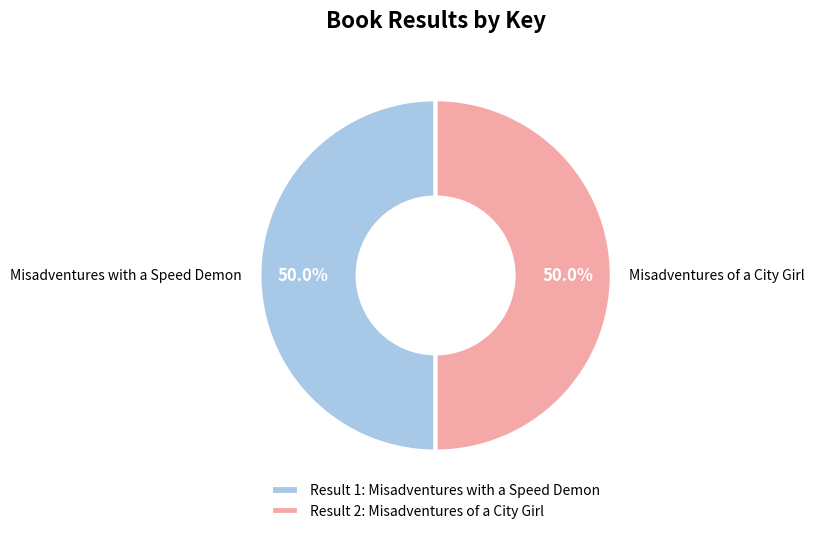

What is the total percentage of Misadventures with a Speed Demon and Misadventures of a City Girl?

100.0%